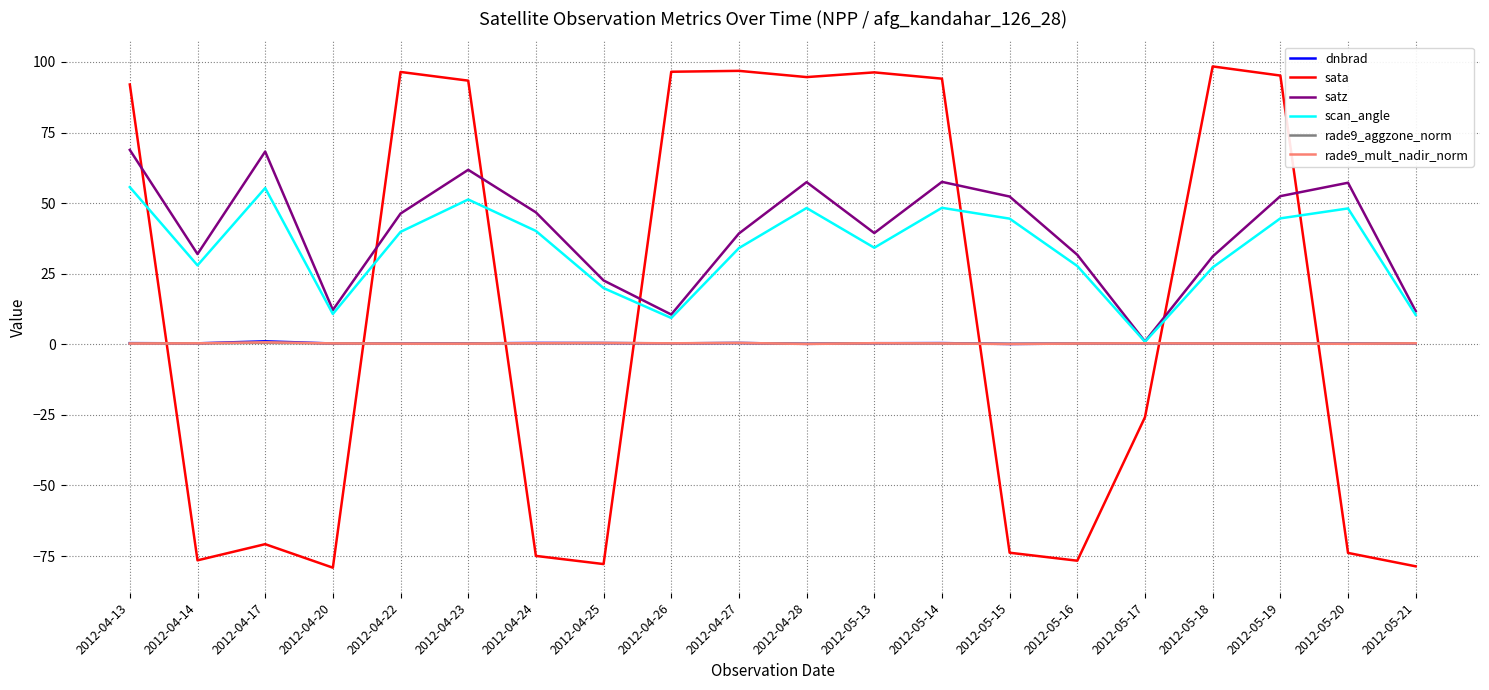

Is it true that satz equals 46.3 at 2012-04-22?

True